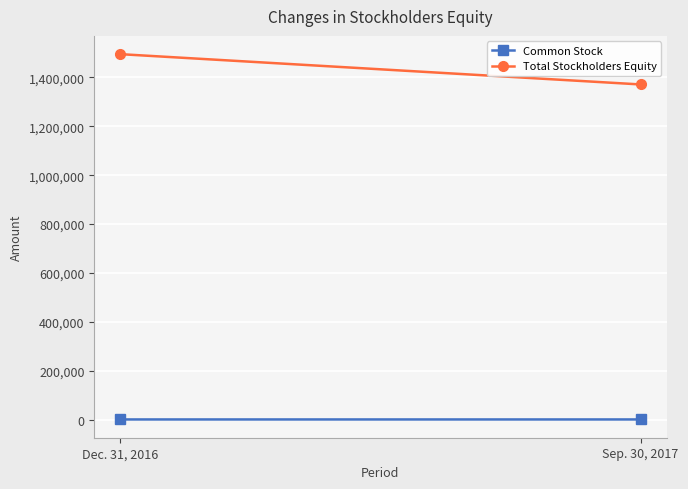

What is the label of the 1st point from the right?

Sep. 30, 2017